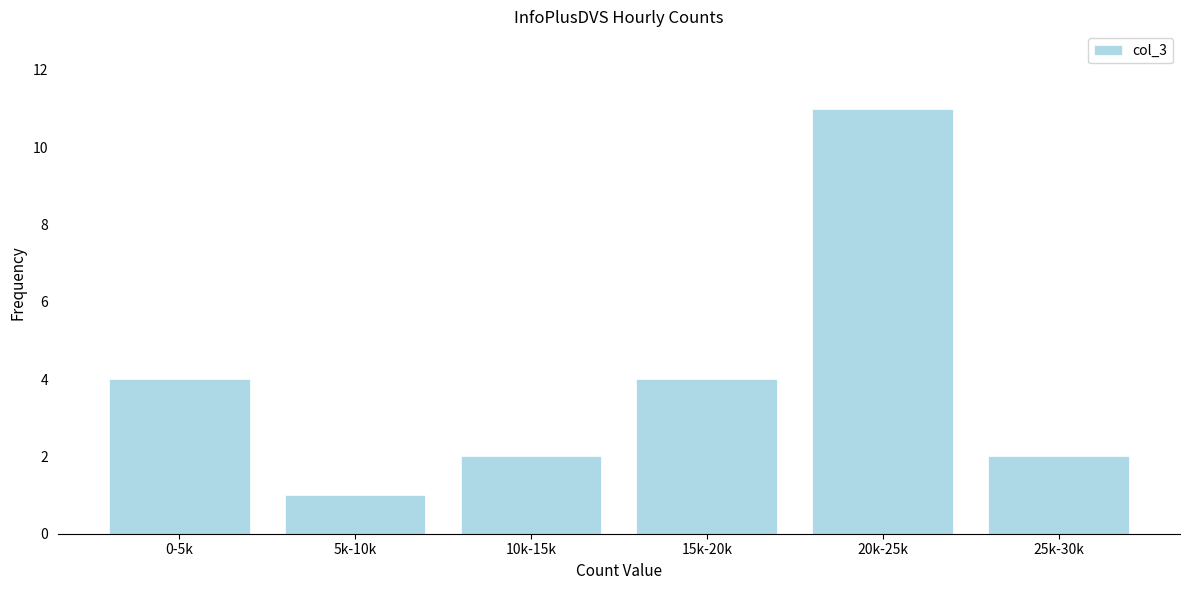

Reading left to right, list all the values displayed in this chart.

0-5k=4	5k-10k=1	10k-15k=2	15k-20k=4	20k-25k=11	25k-30k=2